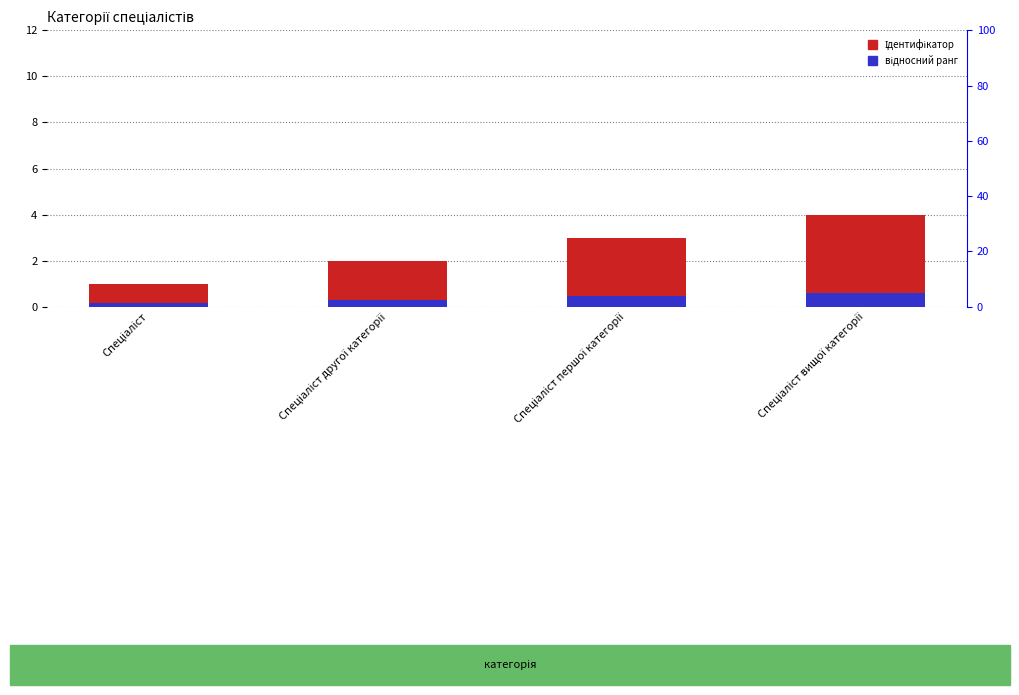

How many bars are there in total?

8